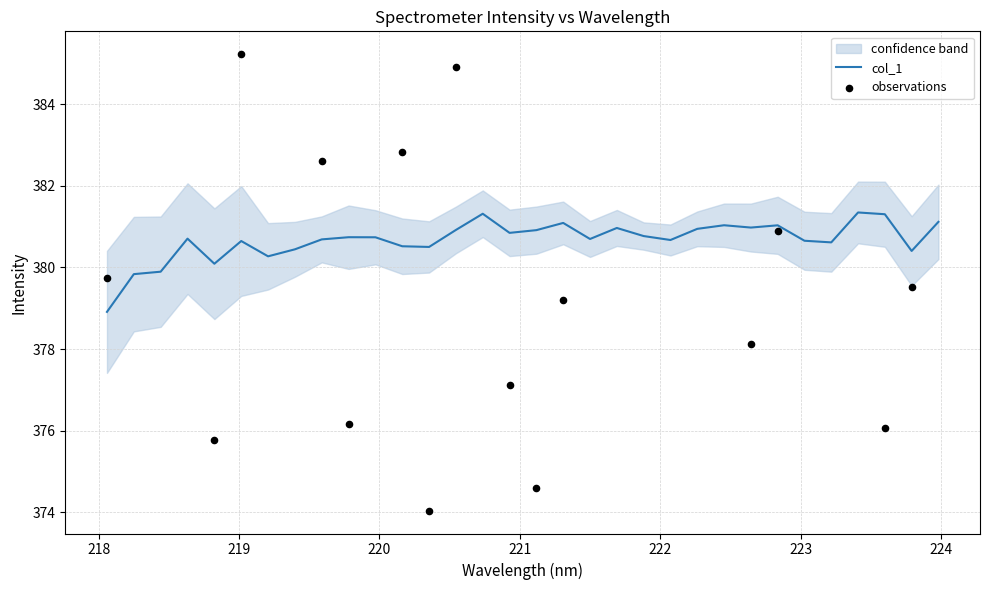

What is the change in value from 220.5444 to 220.7354?

+0.4